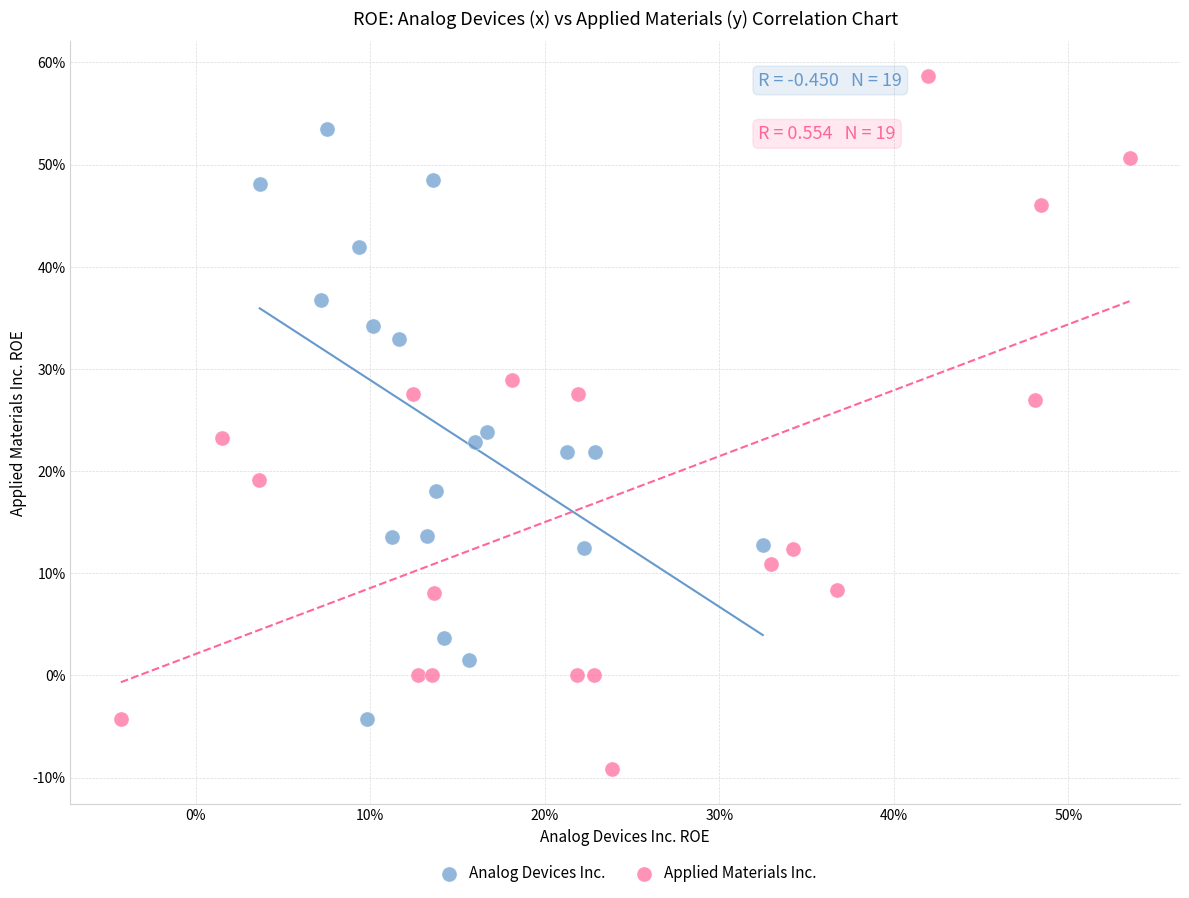

Which series reaches the maximum Y coordinate?

Applied Materials Inc.